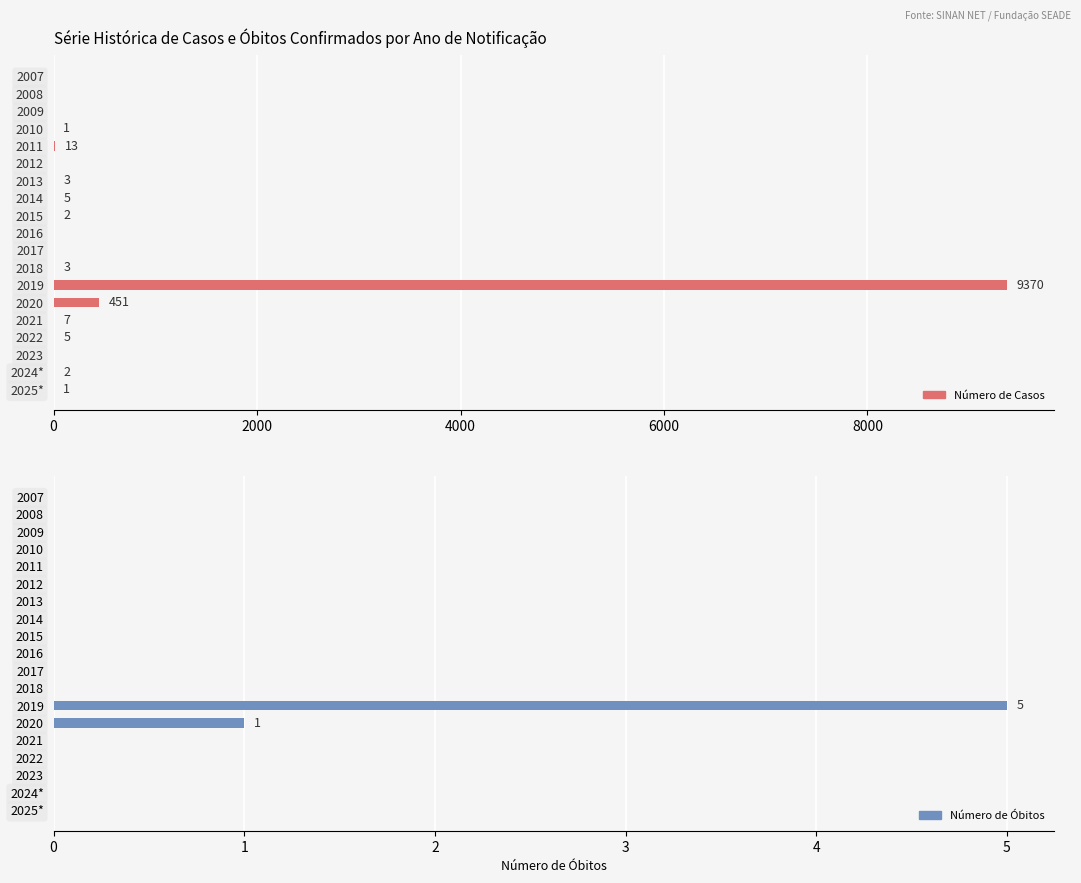

What is the difference between the highest and lowest values at 2021?

7